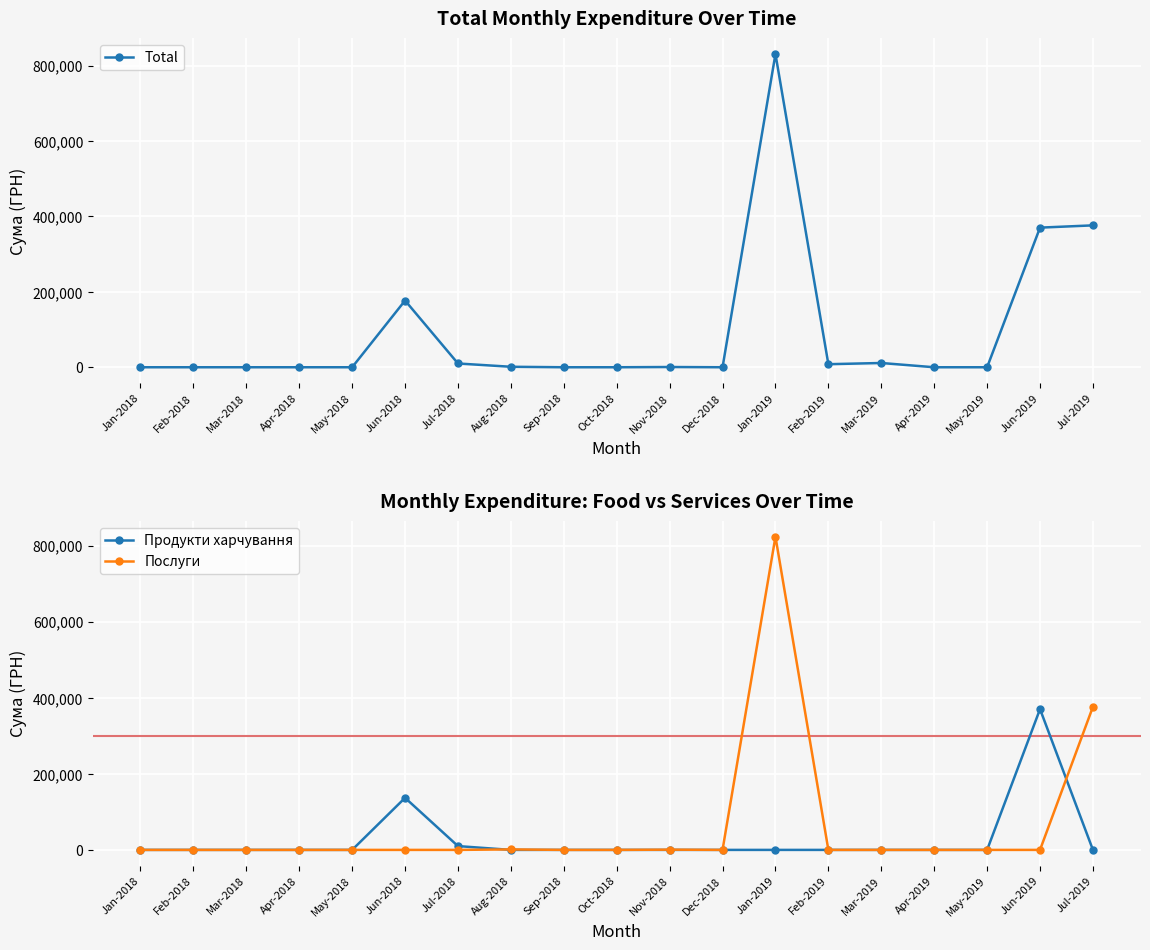

True or false: Total and Послуги cross at least once.

False